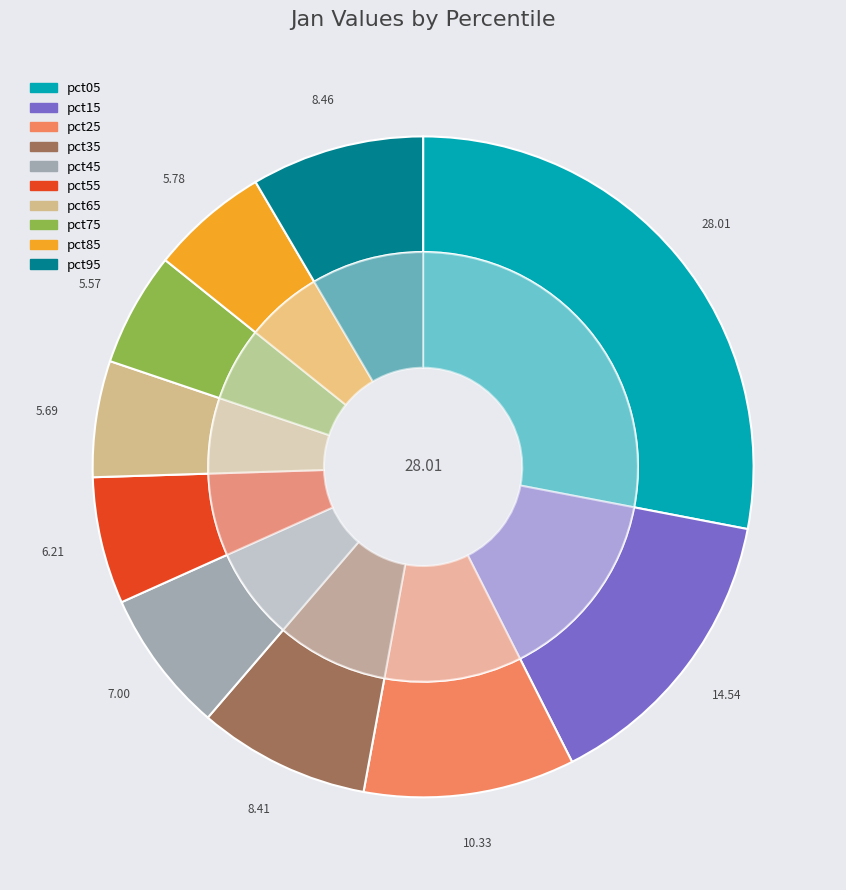

To the nearest percent, what portion does pct35 represent?

8%